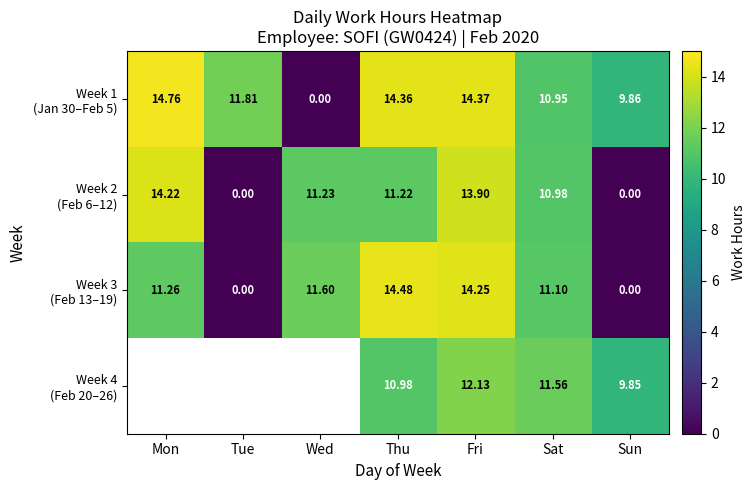

Count the number of categories in the chart.

7